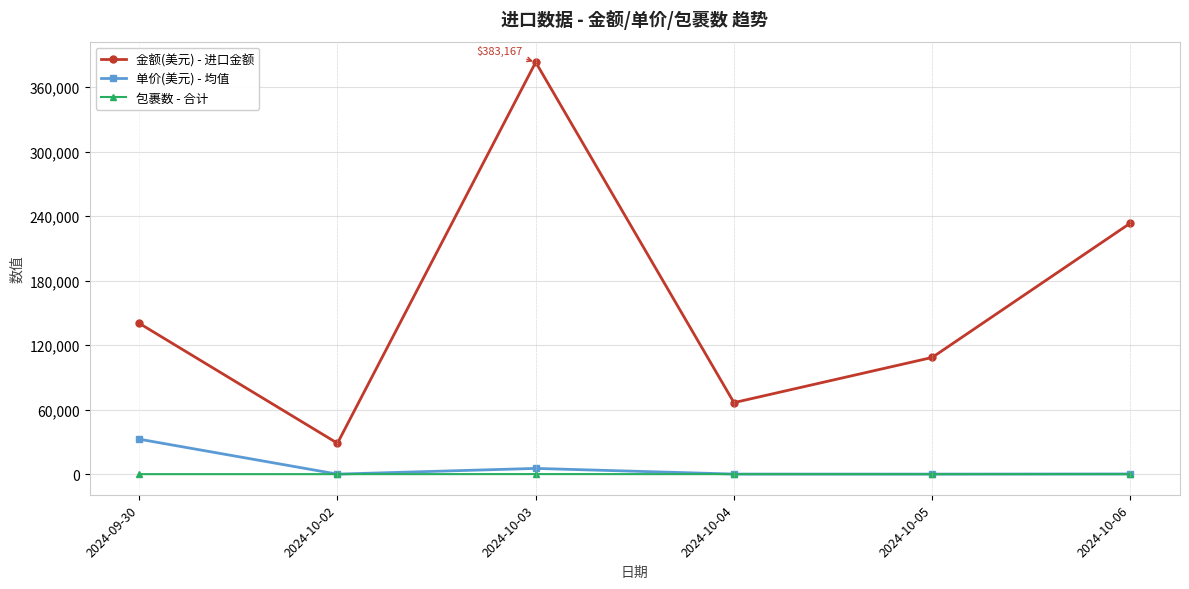

What position from the left is 2024-10-04?

4